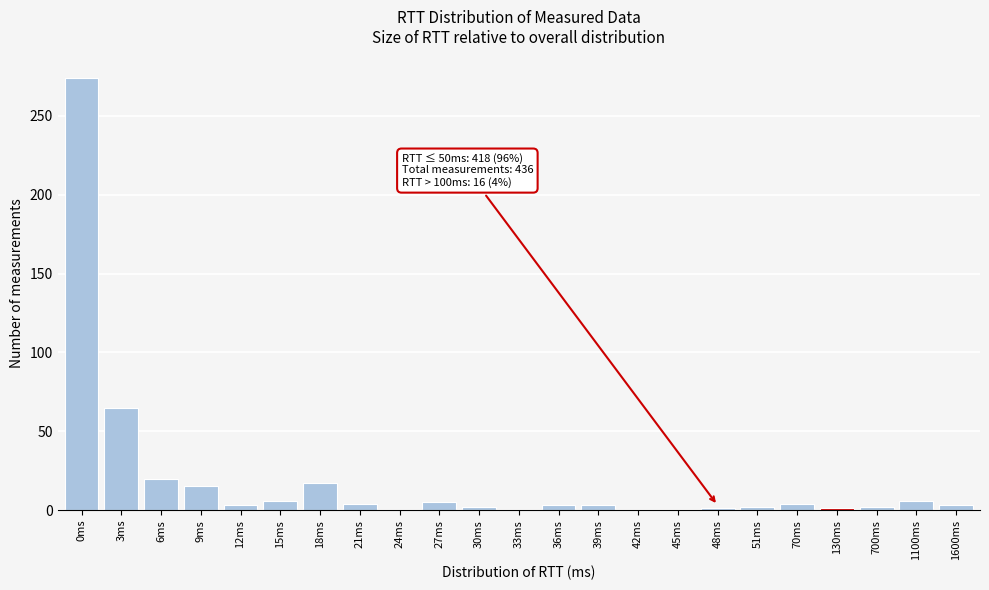

What is the change in value from 3ms to 6ms?

-45